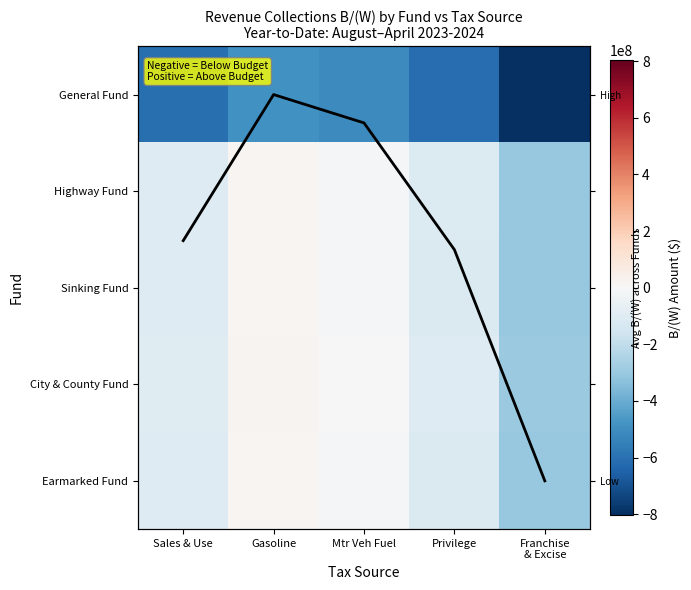

Which series changed the most between Gasoline and Privilege?

General Fund